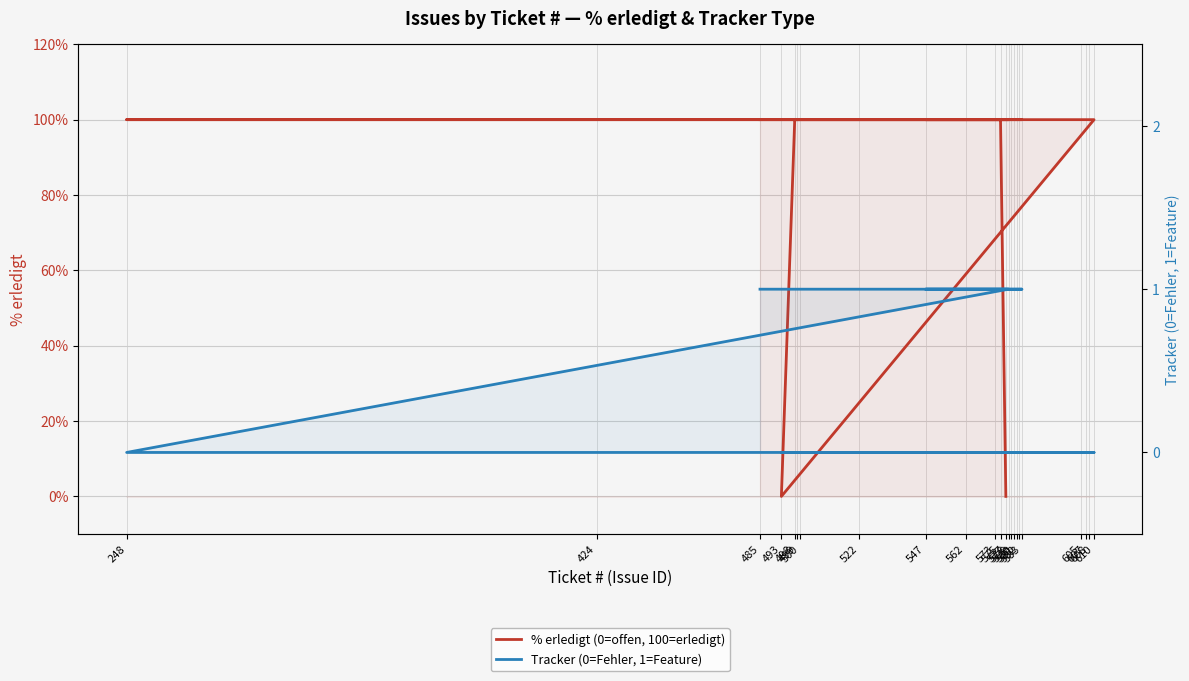

At which label does Tracker (0=Fehler, 1=Feature) reach its peak?

578